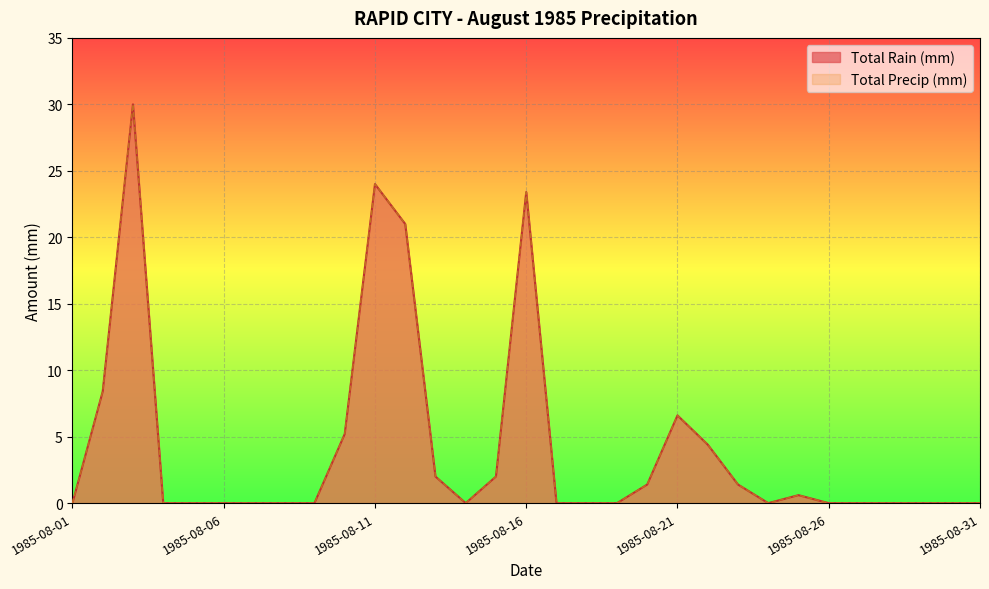

True or false: Total Precip (mm) and Total Rain (mm) intersect in this chart.

False